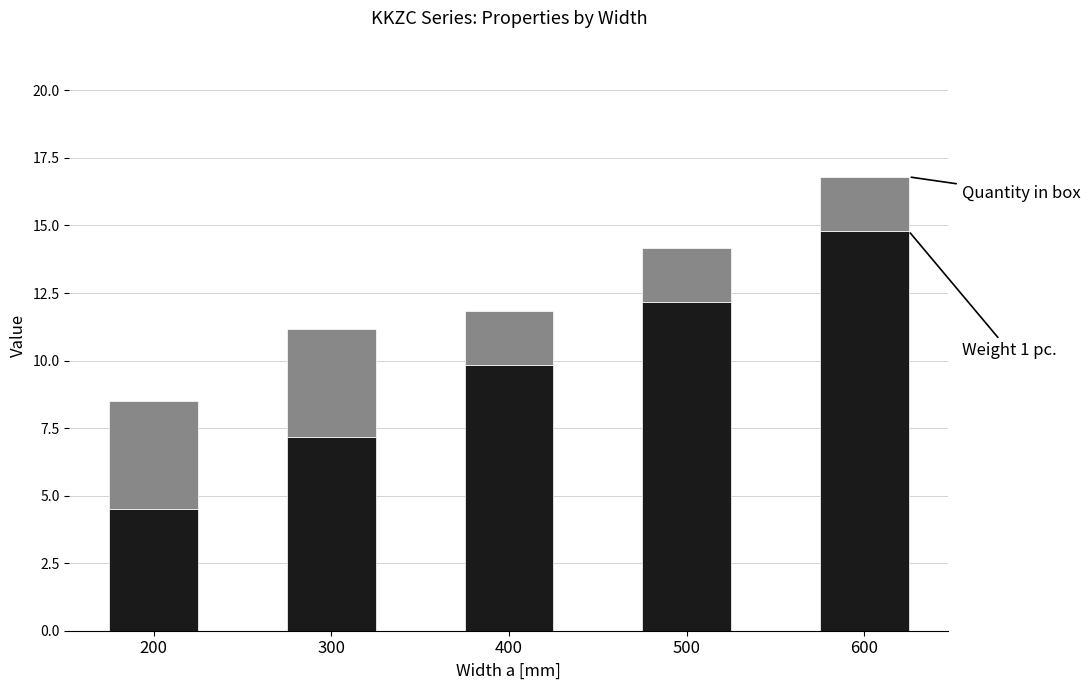

What is the total value across all series at 200?

8.5